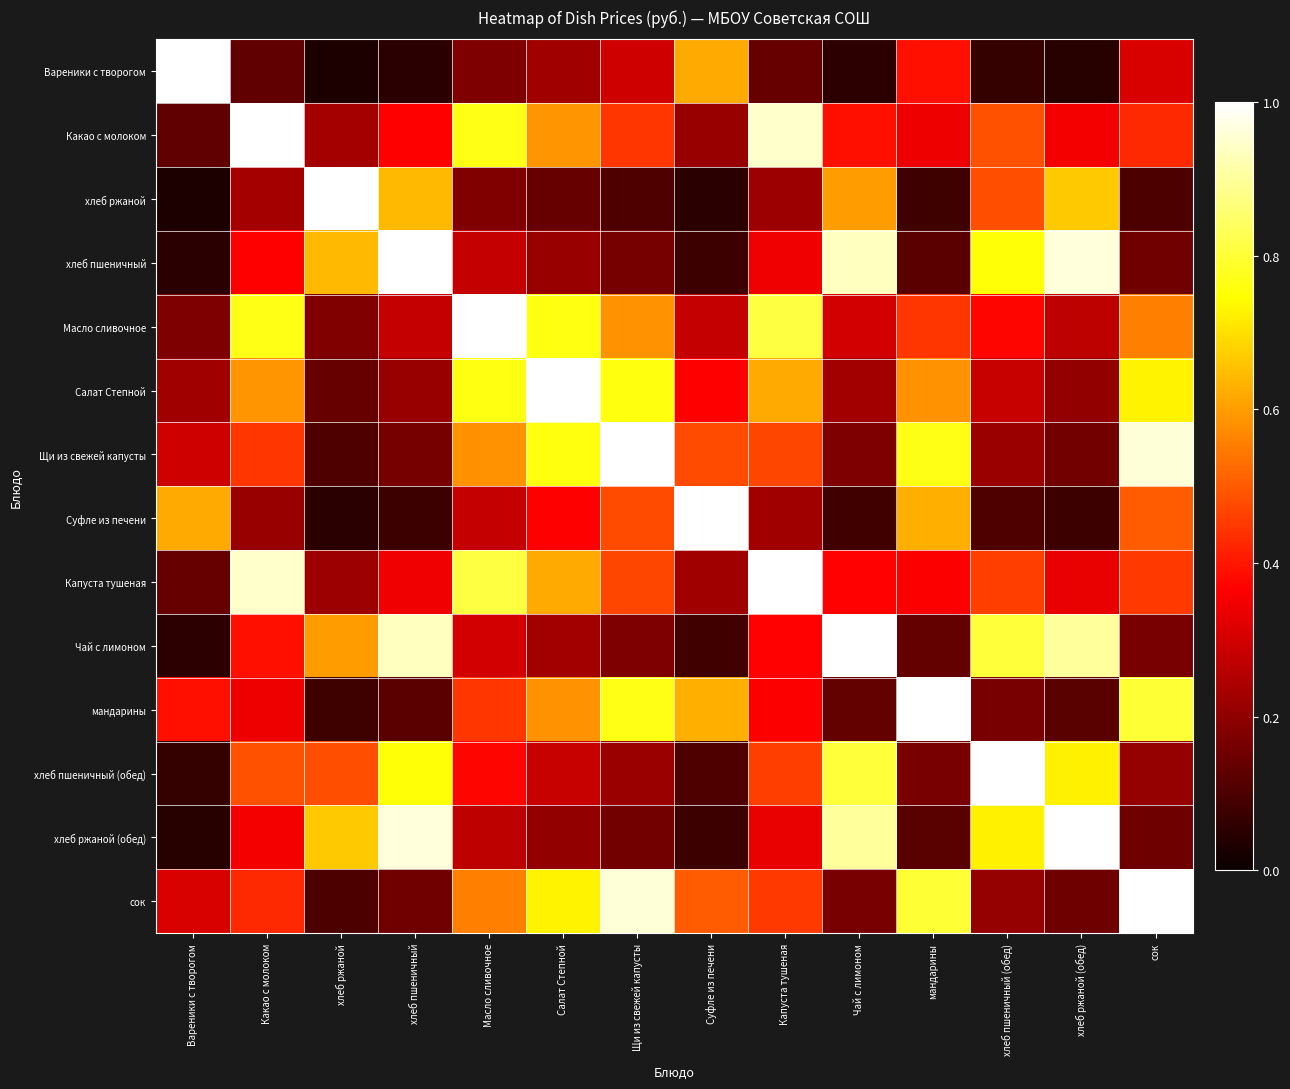

List the series in order of their peak value, highest first.

Вареники с творогом, Какао с молоком, хлеб ржаной, хлеб пшеничный, Масло сливочное, Салат Степной, Щи из свежей капусты, Суфле из печени, Капуста тушеная, Чай с лимоном, мандарины, хлеб пшеничный (обед), хлеб ржаной (обед), сок